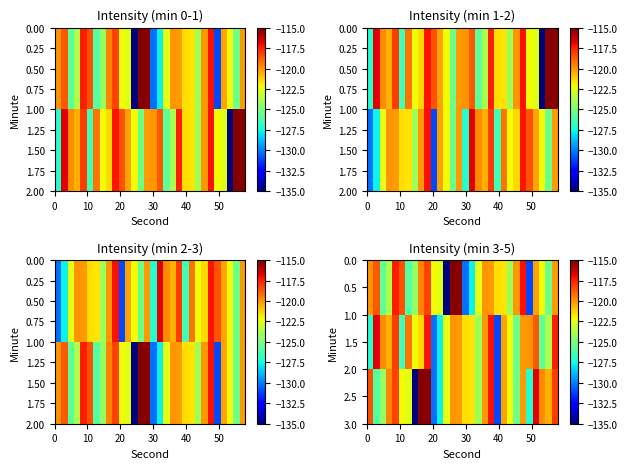

What is the minimum value shown in the chart?

-135.0